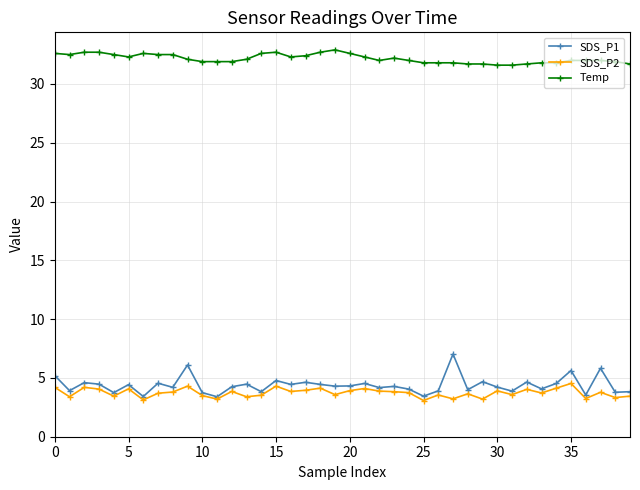

What is the value of the SDS_P1 point at the 12th from the left?

3.4